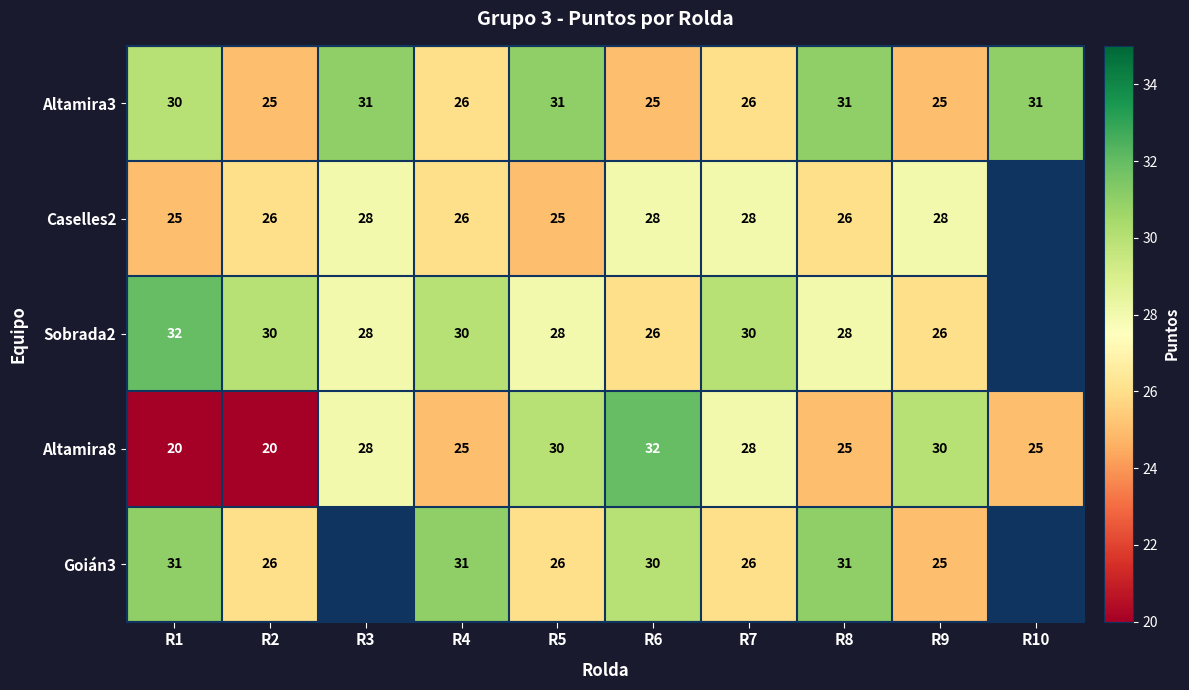

What is the total value across all series at R8?

141